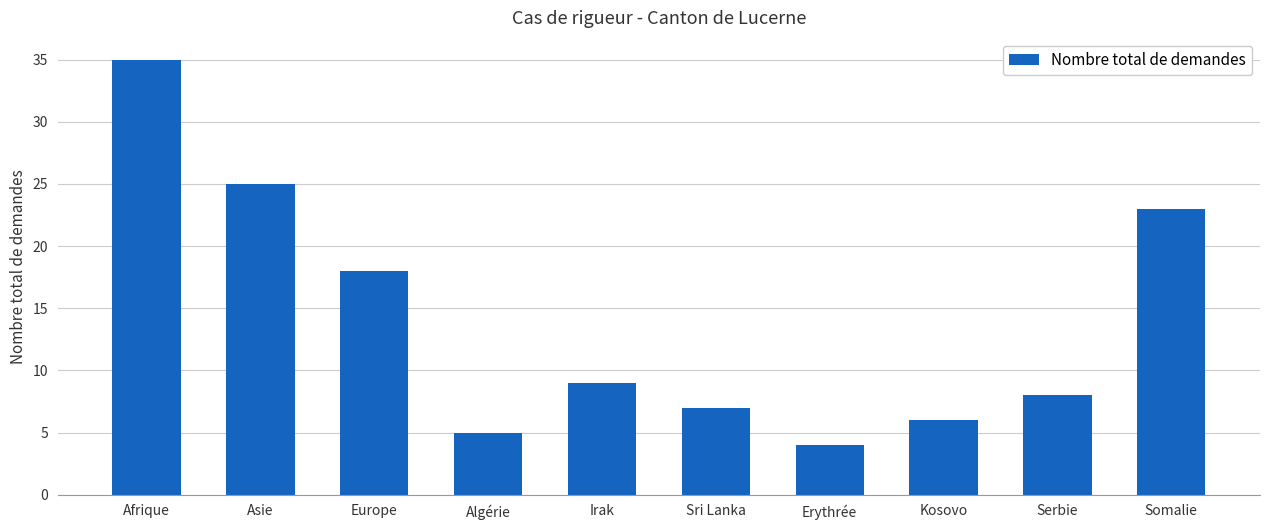

What is the sum of the values at Sri Lanka and Asie?

32